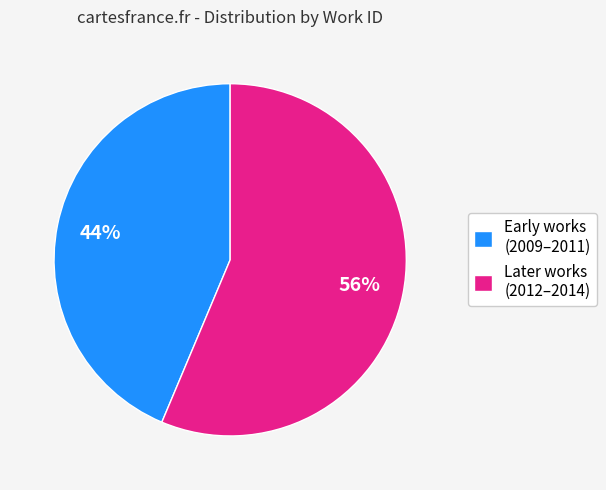

To the nearest percent, what percentage of the pie is Later works (2012–2014)?

56%